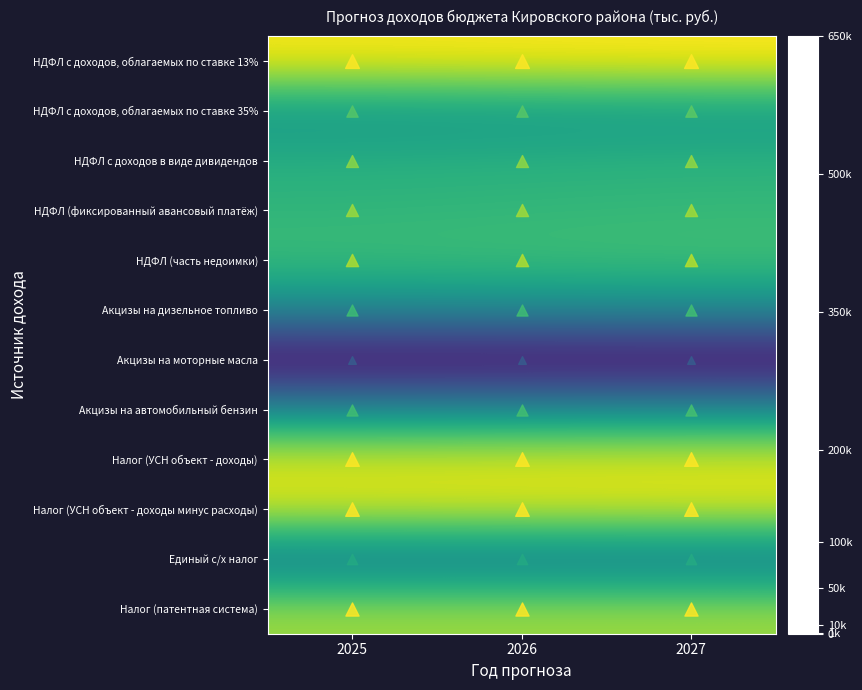

What is the minimum value shown in the chart?

1.8